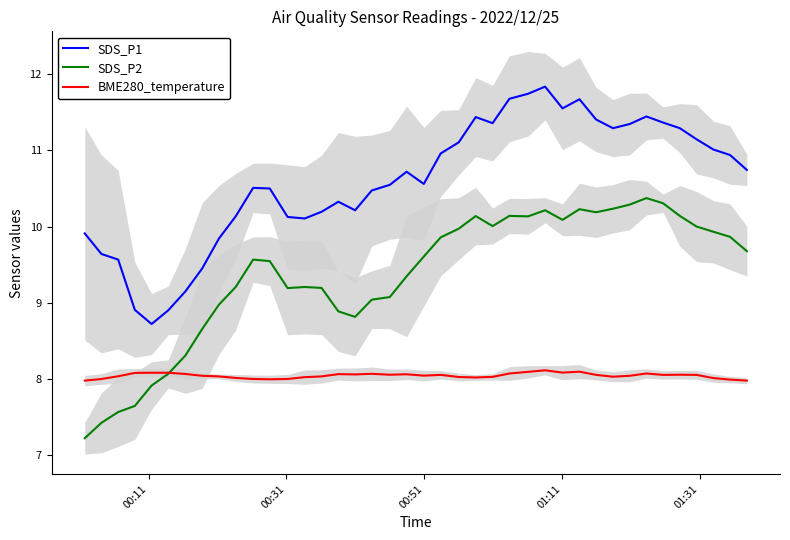

Does the chart display data point markers on the line(s)?

No